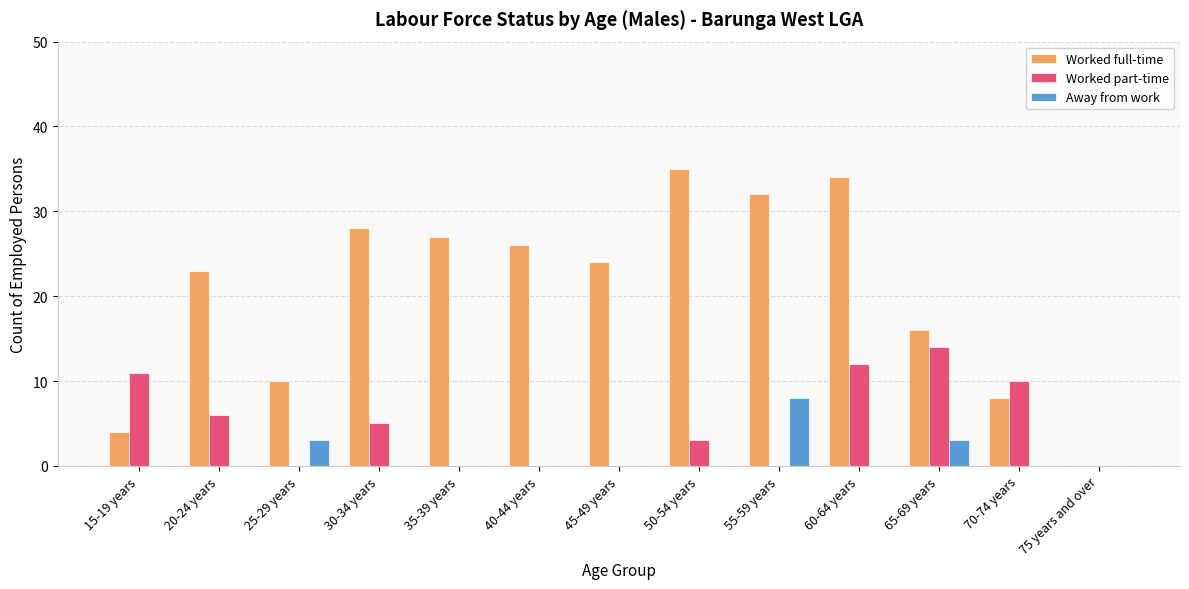

Is it true that Worked part-time equals 0 at 75 years and over?

True